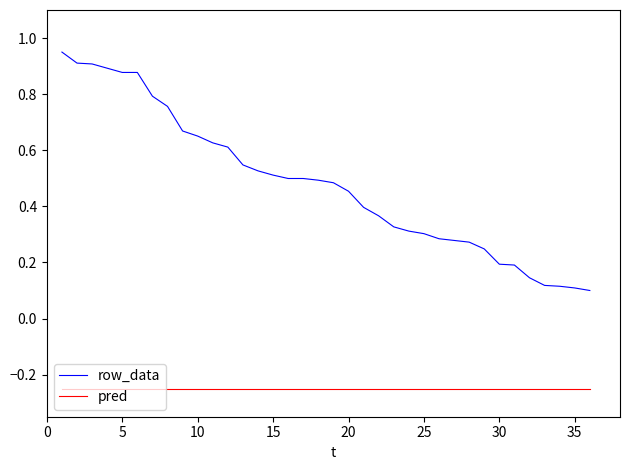

Rank the series by their average value, from lowest to highest.

pred, row_data